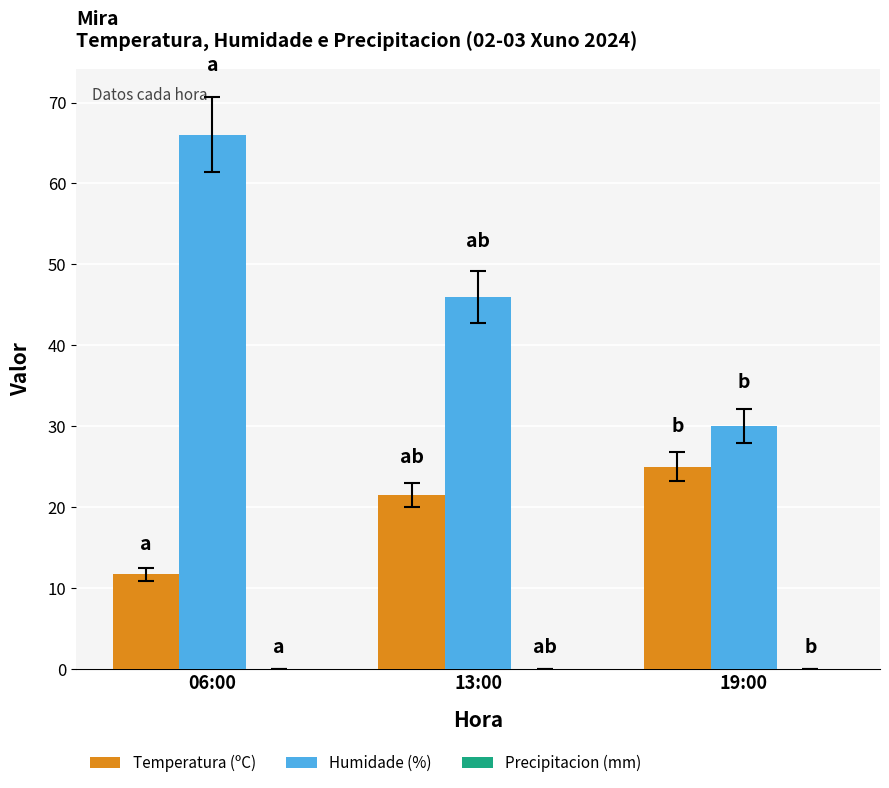

The Temperatura (ºC) series shows 11.7 at 06:00. True or false?

True